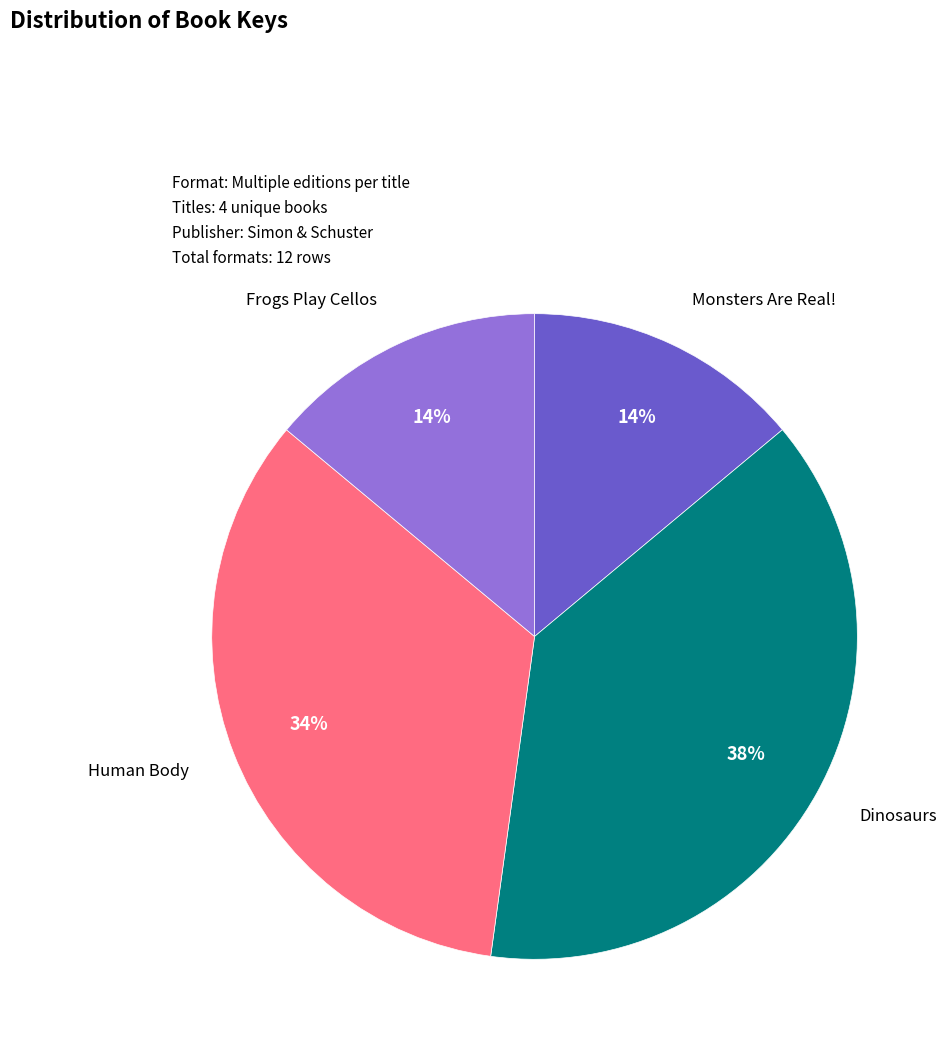

Approximately how many times larger is the value at Dinosaurs compared to Monsters Are Real!?

2.7